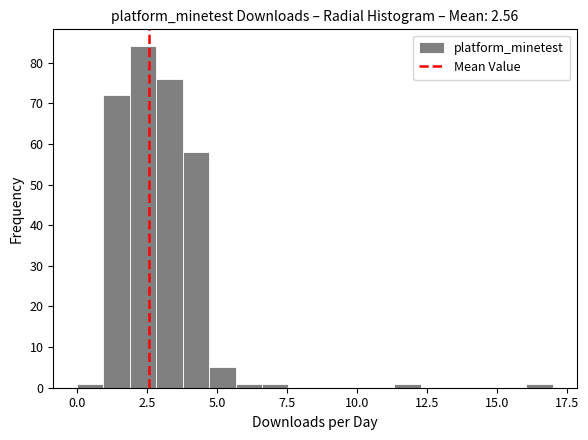

Read against the x-axis, roughly where is the centre of the tallest bar?

2.5